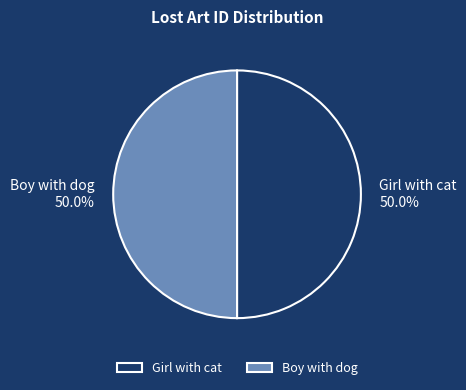

The Boy with dog slice represents 36% of the pie. True or false?

False